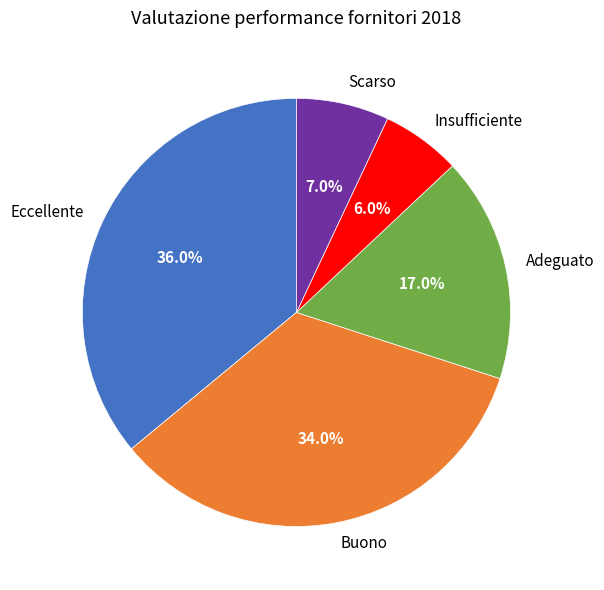

Does Adeguato represent more than half of the total?

No